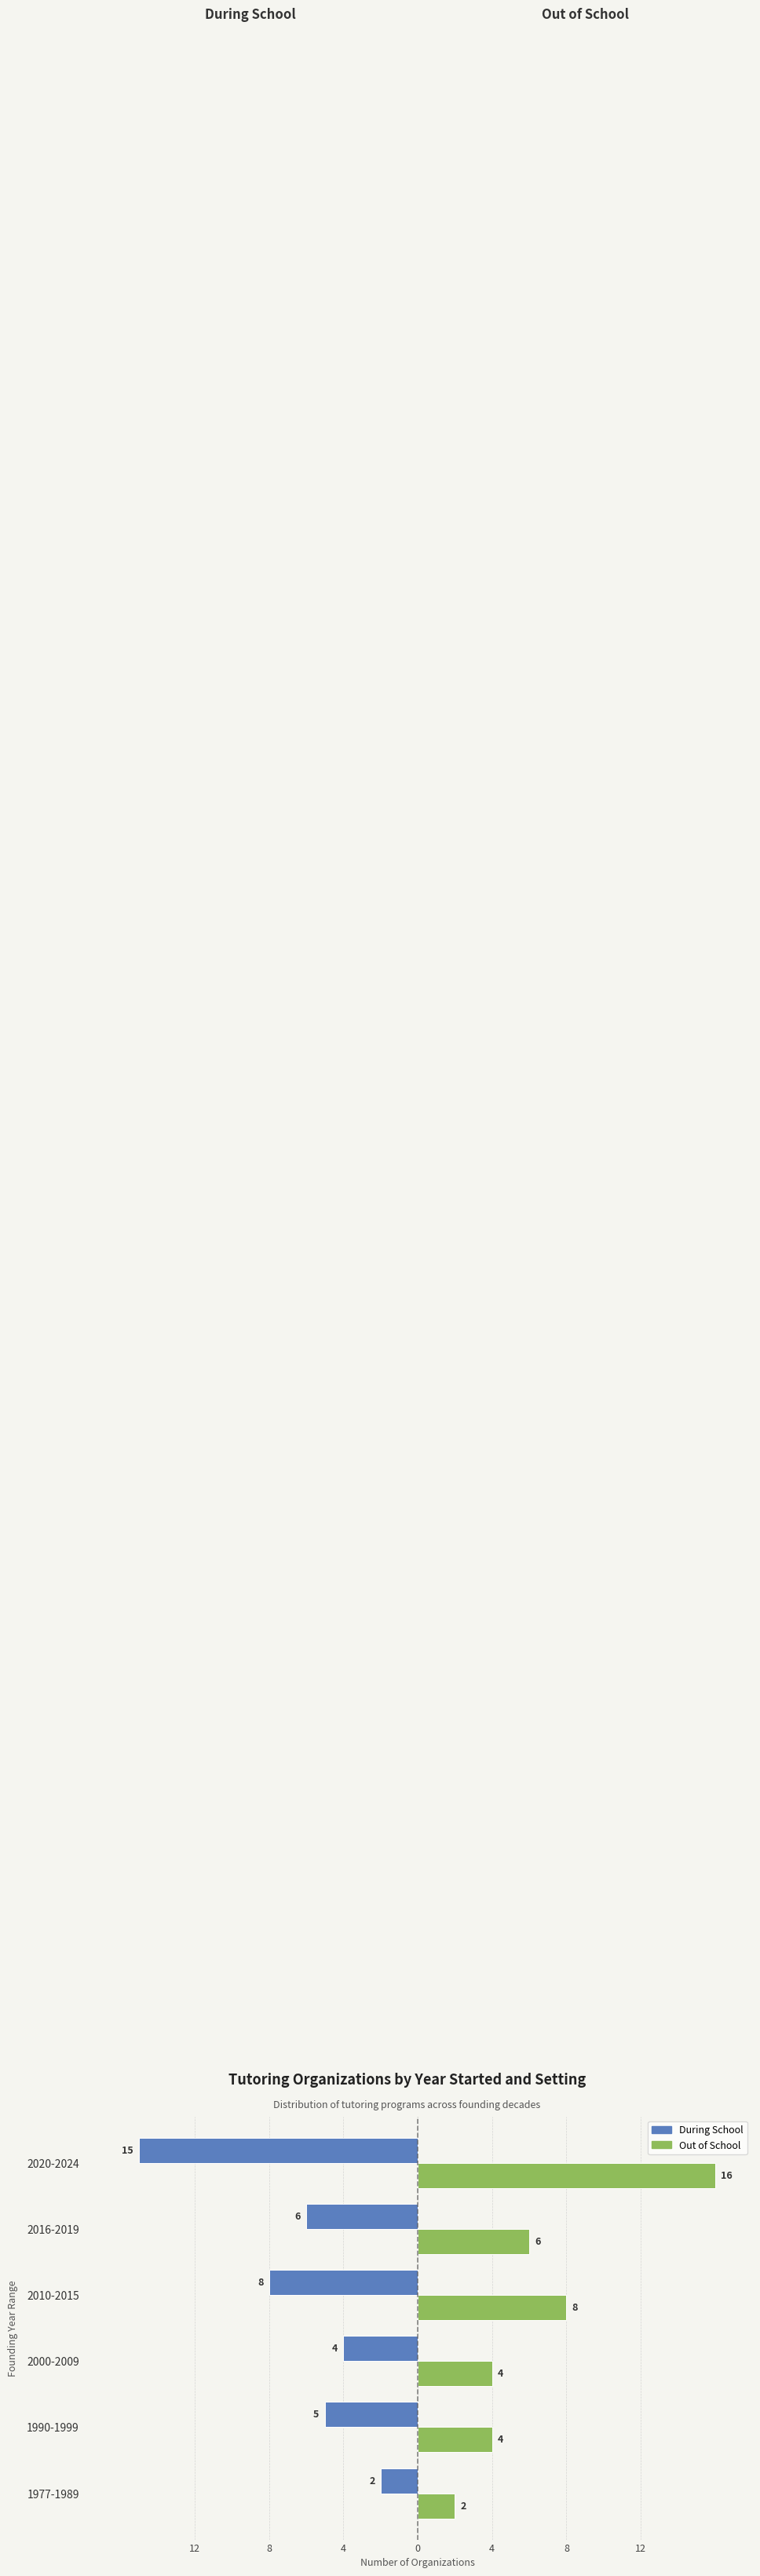

What are all the series names shown in the legend?

During School, Out of School